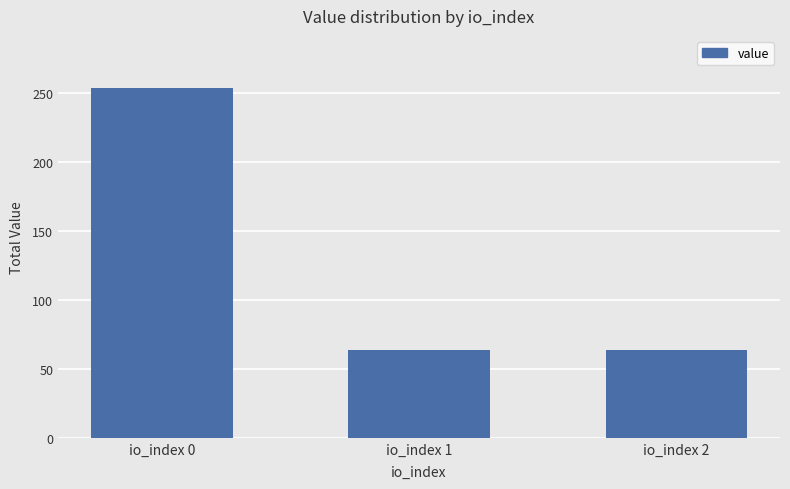

True or false: the data shows 433.6 at io_index 0.

False